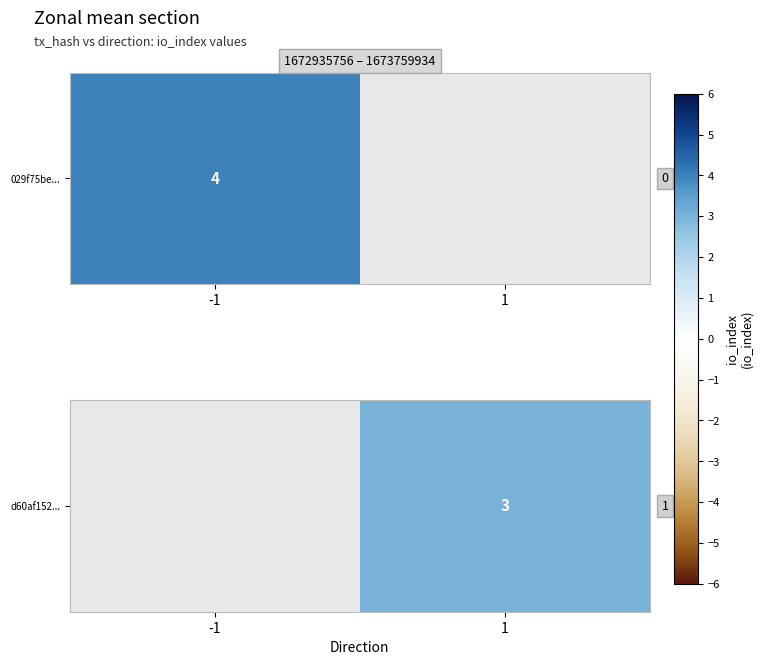

At which category does the chart reach its minimum across all series?

1